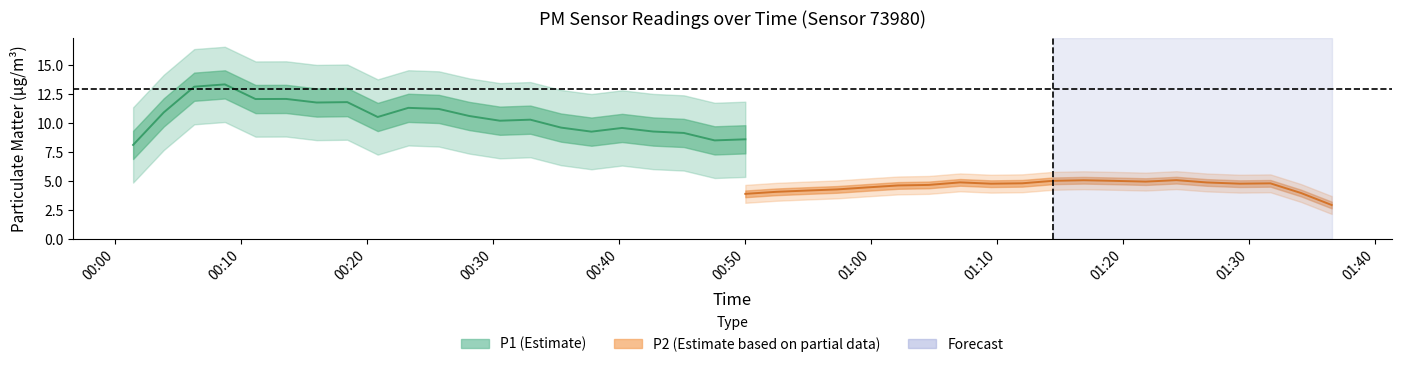

True or false: P1 has a value of 7.5 at 36.

False